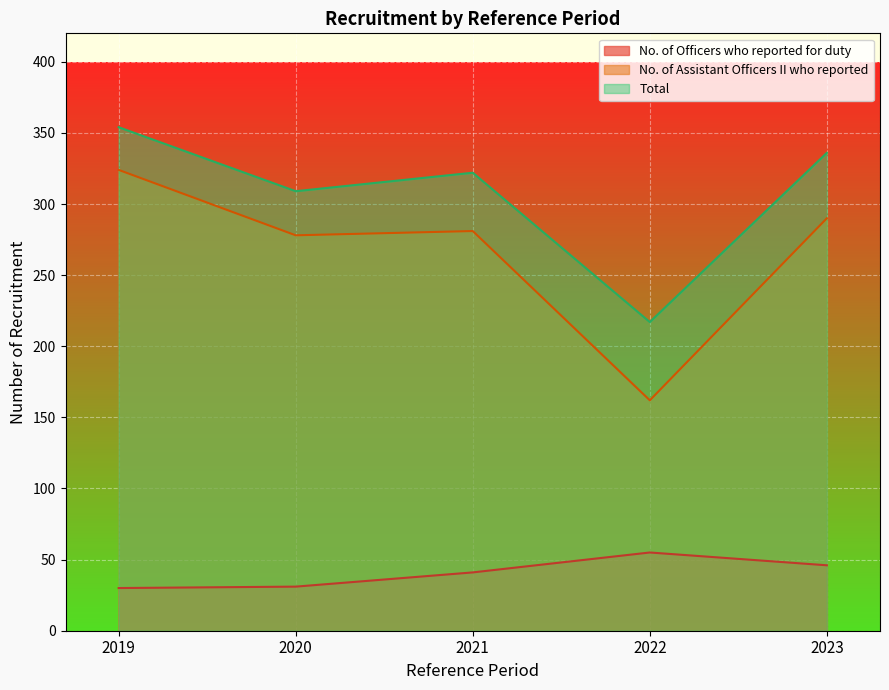

What is the greatest value displayed?

354